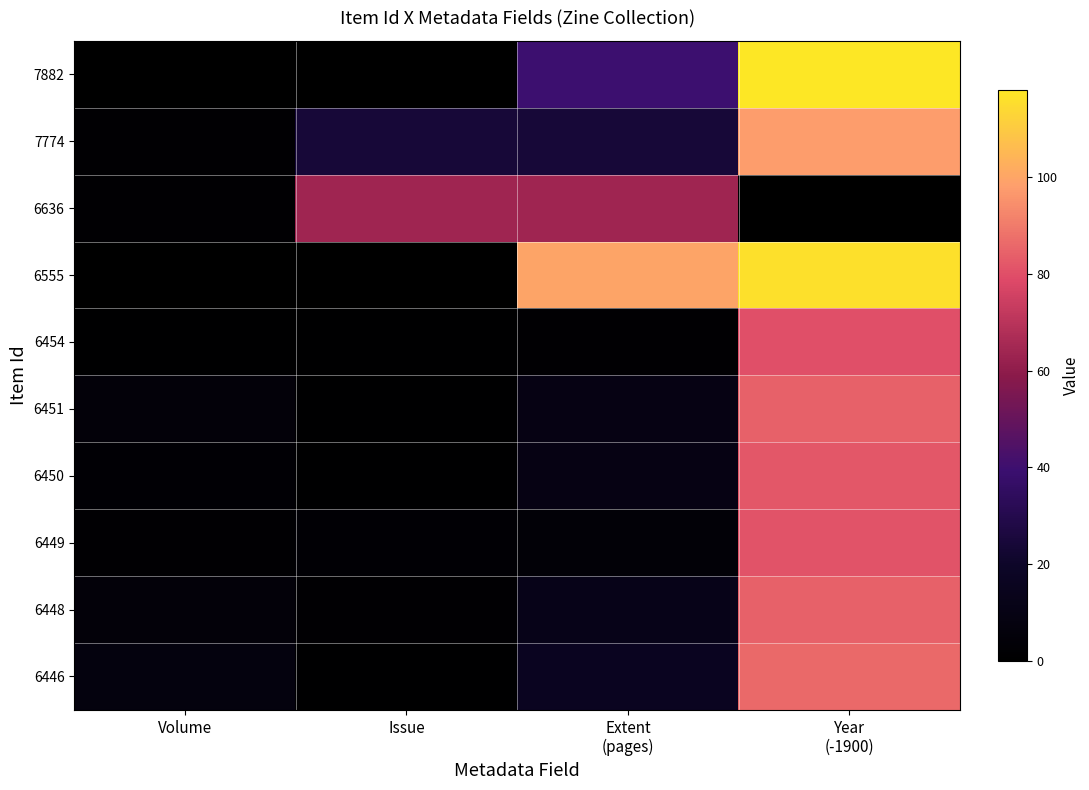

What is the maximum value shown in the chart?

118